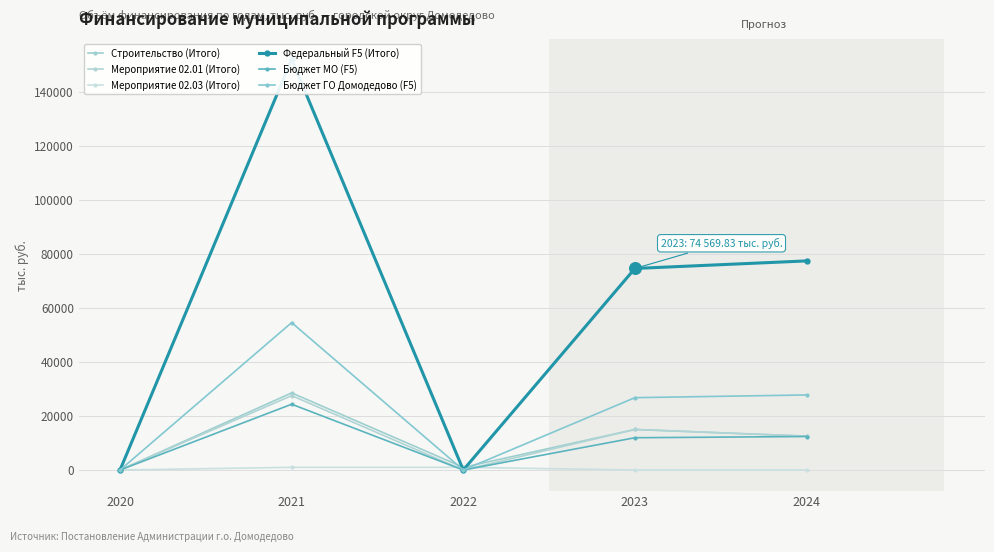

Is the value of Мероприятие 02.01 (Итого) at 2020 greater than the value of Строительство (Итого) at 2024?

No